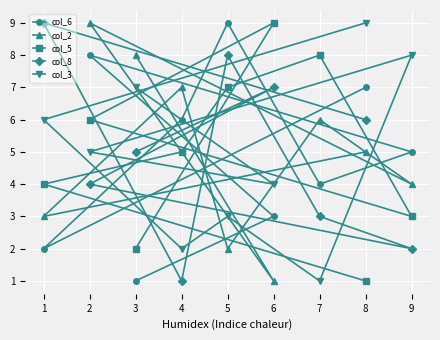

Does the chart display data point markers on the line(s)?

Yes